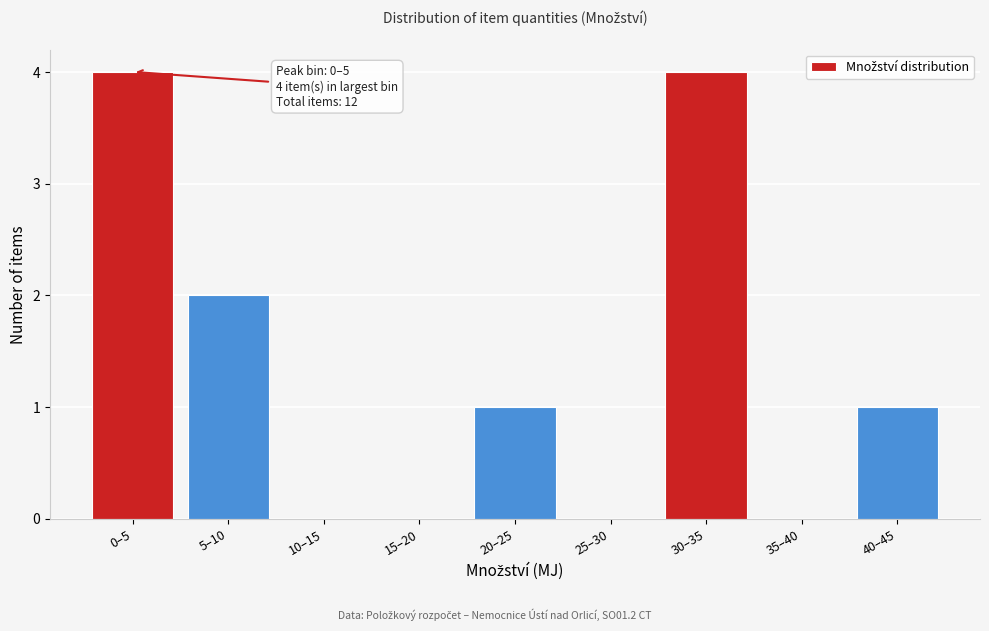

Reading left to right, what are all the values shown in this chart?

0–5=4	5–10=2	10–15=0	15–20=0	20–25=1	25–30=0	30–35=4	35–40=0	40–45=1